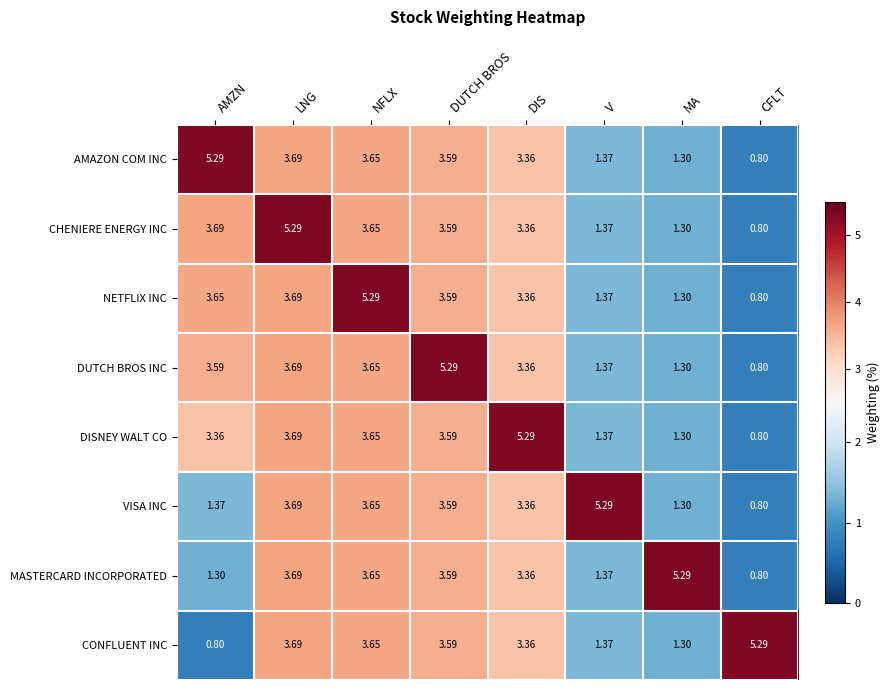

Where is NETFLIX INC nearest to the value 3?

DIS